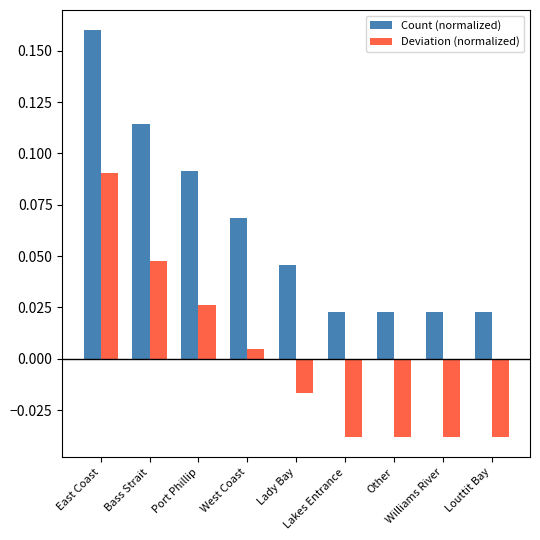

Does the chart contain stacked bars?

No